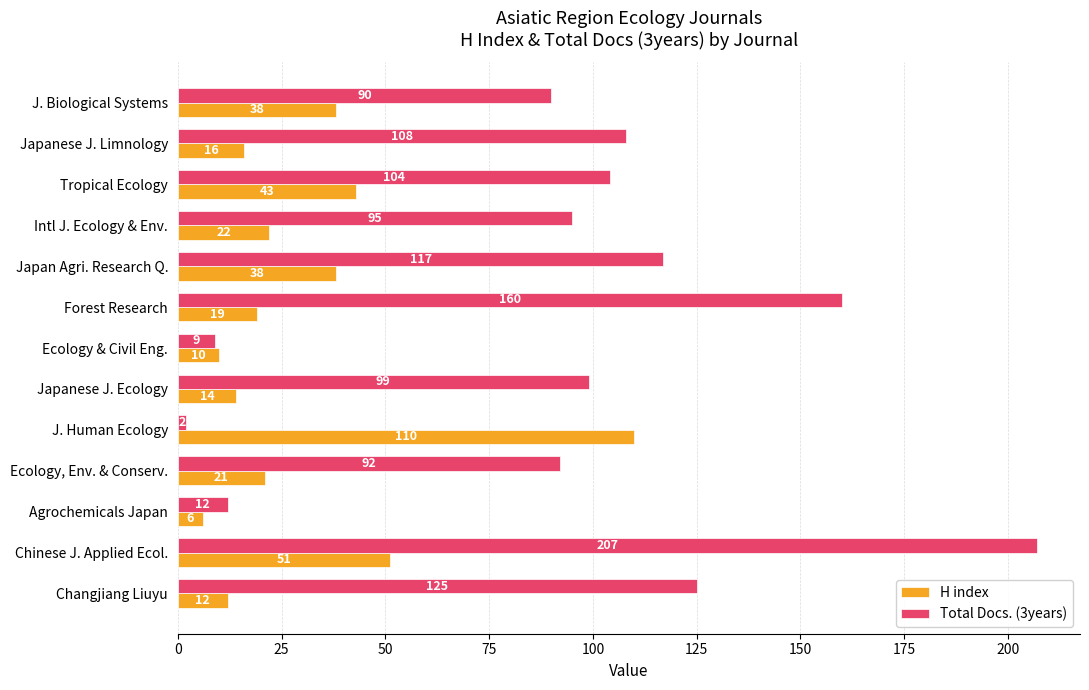

At how many categories does at least one series exceed 70?

11